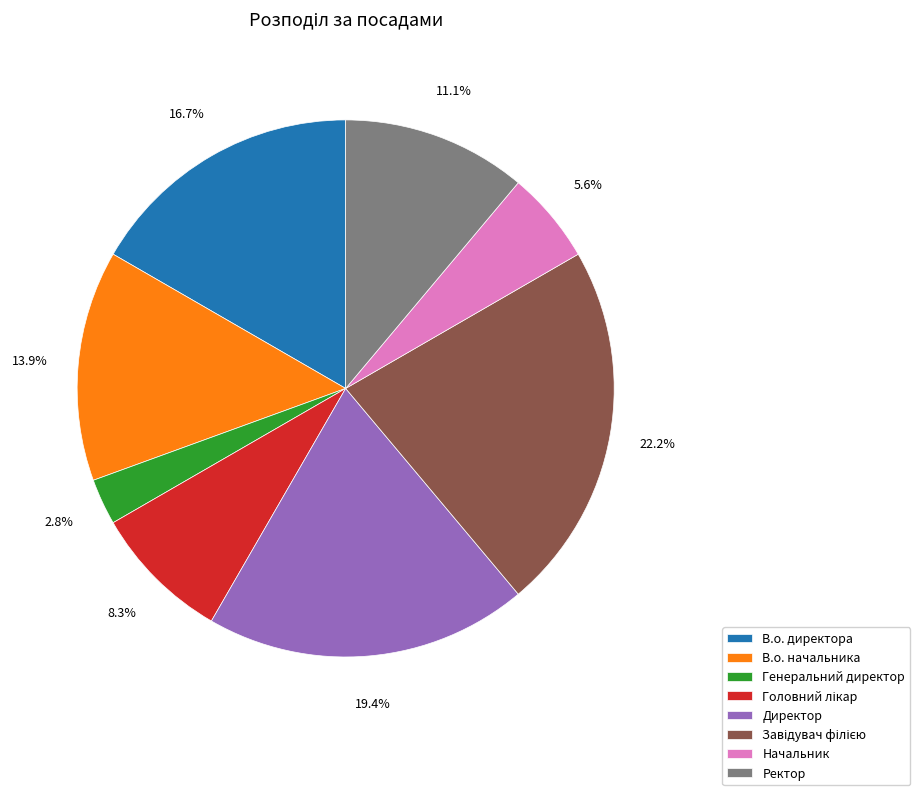

To the nearest percent, what is the difference between the В.о. начальника and Директор slice percentages?

6%